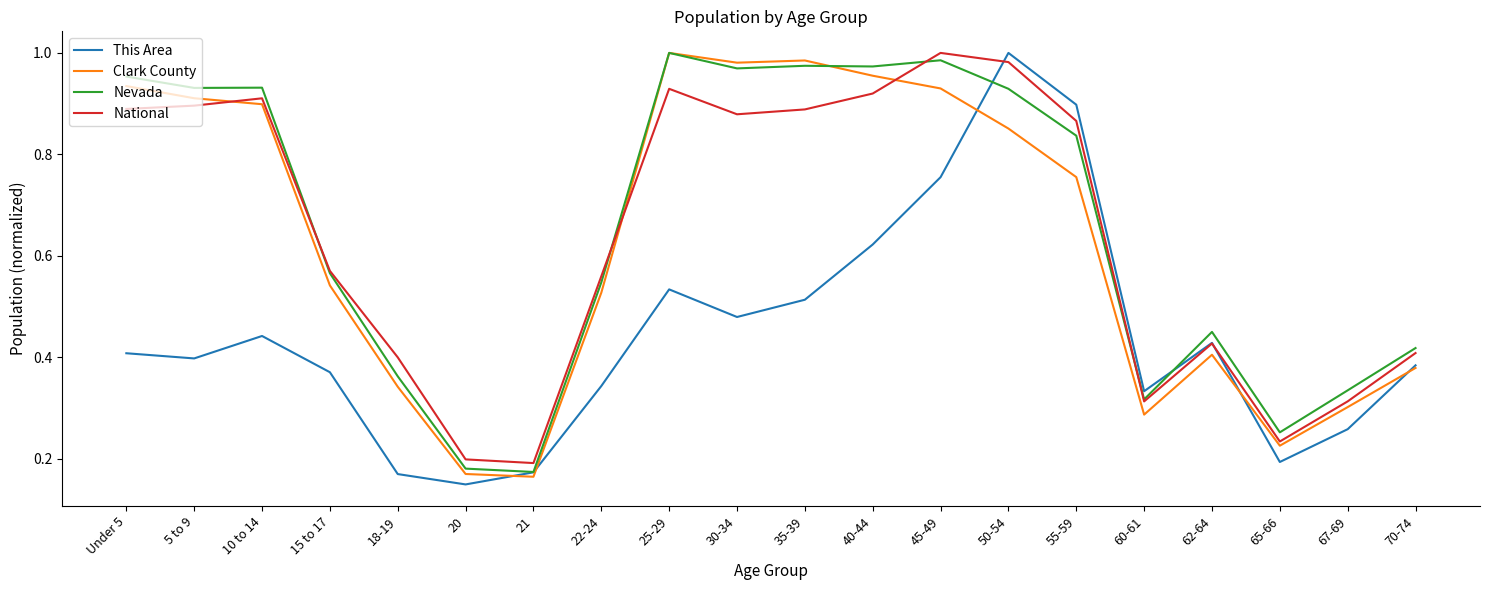

Which label corresponds to the smallest value in the chart?

20